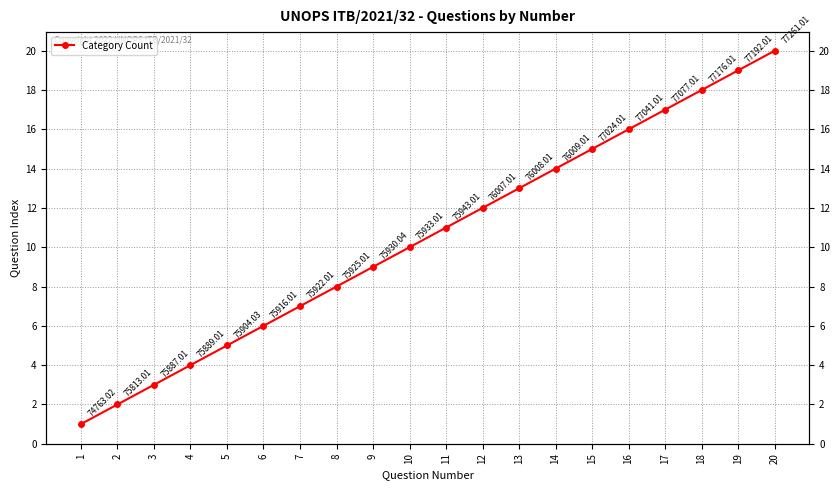

How many distinct data groups are displayed?

1